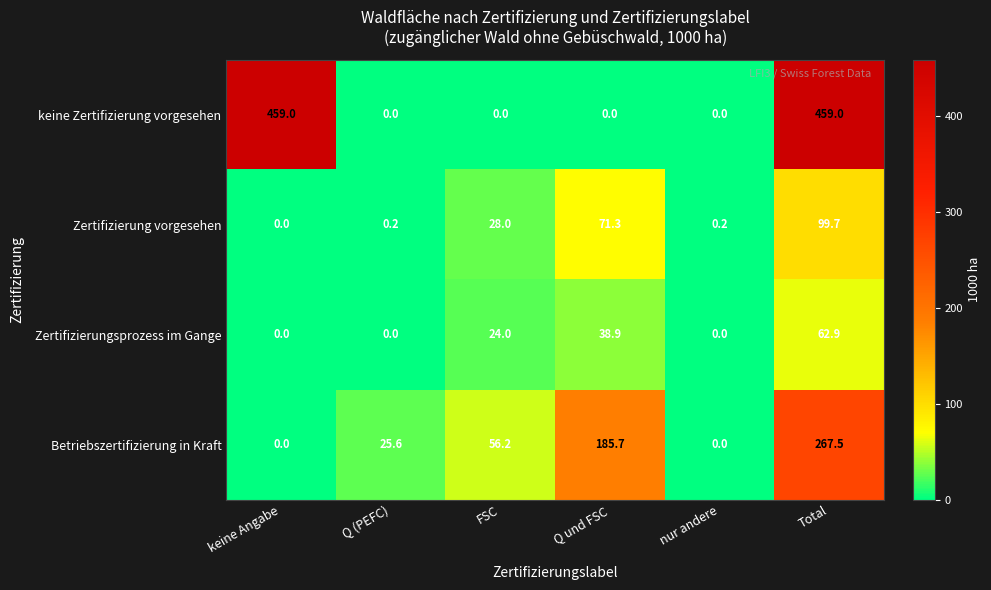

Reading left to right, list all the values displayed in this chart.

keine Zertifizierung vorgesehen: 459.0	0.0	0.0	0.0	0.0	459.0
Zertifizierung vorgesehen: 0.0	0.2	28.0	71.3	0.2	99.7
Zertifizierungsprozess im Gange: 0.0	0.0	24.0	38.9	0.0	62.9
Betriebszertifizierung in Kraft: 0.0	25.6	56.2	185.7	0.0	267.5